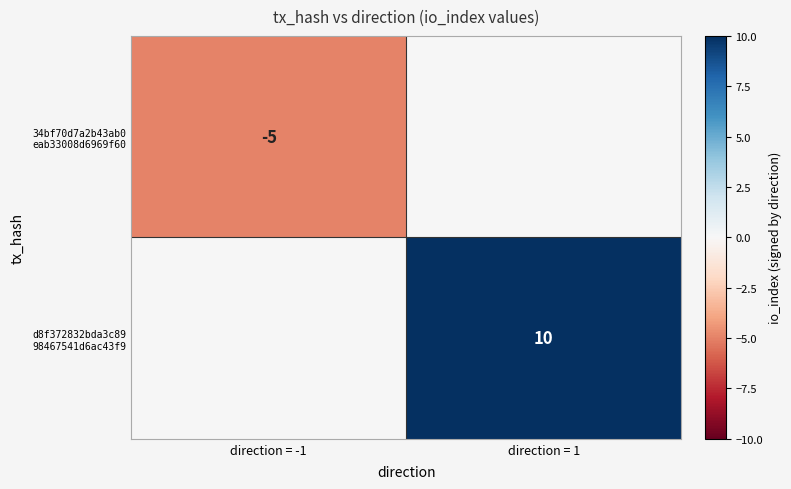

What value does the d8f372832bda3c89 98467541d6ac43f9 series have at direction = 1?

10